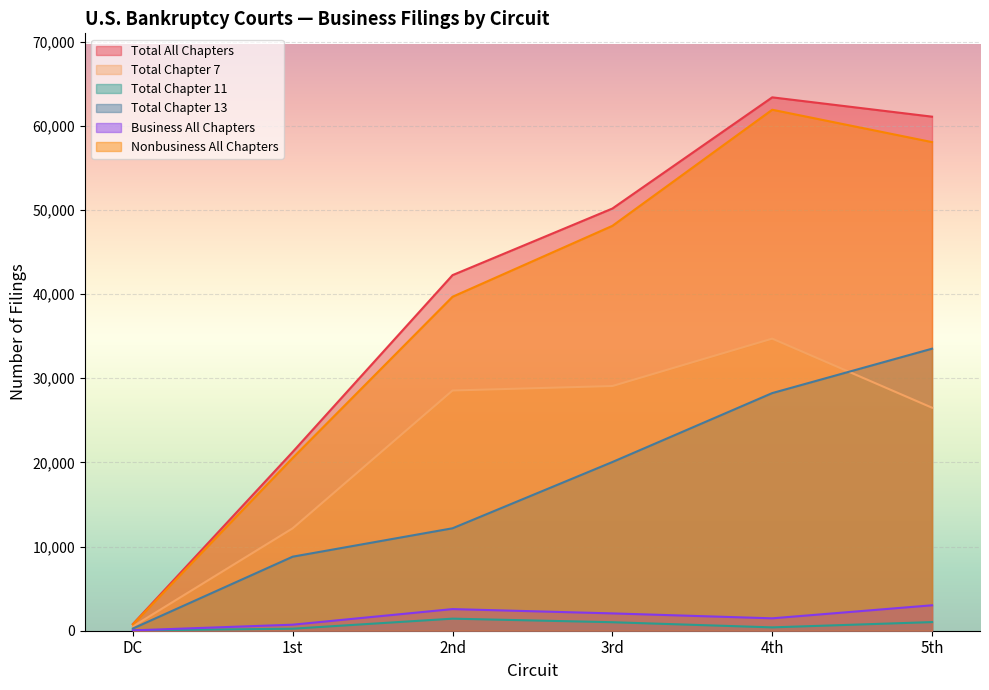

What is the maximum value for Nonbusiness All Chapters?

61896